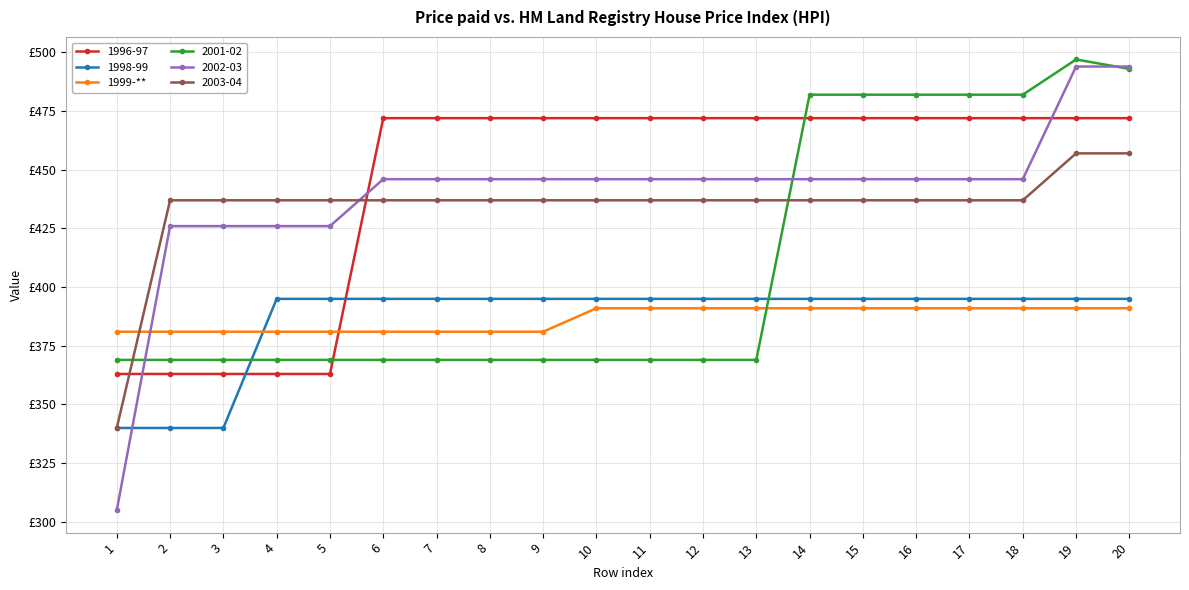

Is this an area chart (filled region under the line)?

No